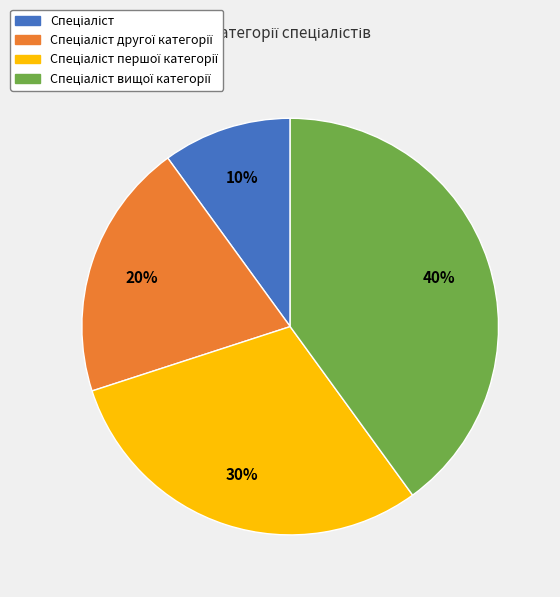

Is there a majority slice in this chart?

No